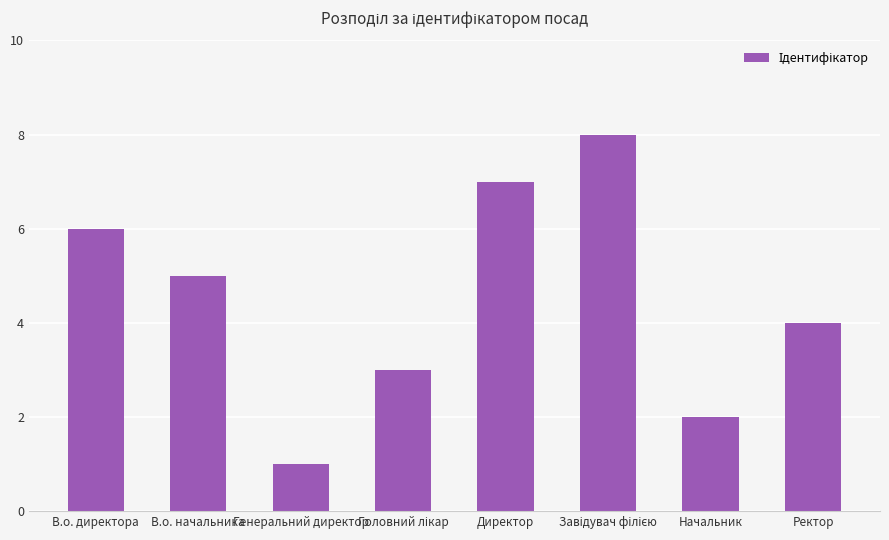

True or false: the data shows 9 at В.о. директора.

False